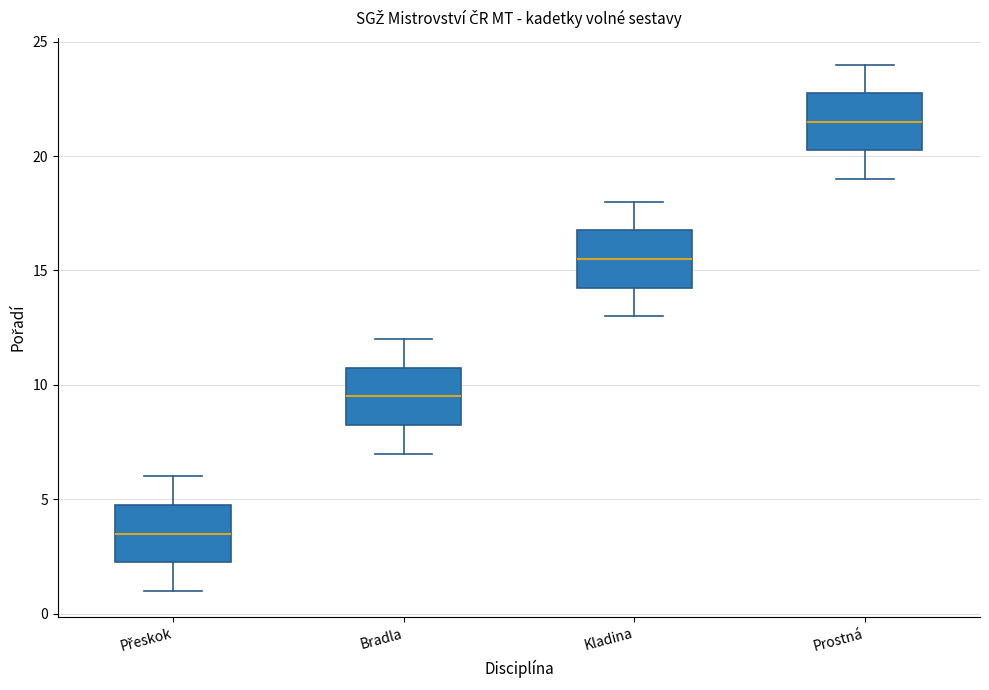

Which box's median line is the lowest?

Přeskok